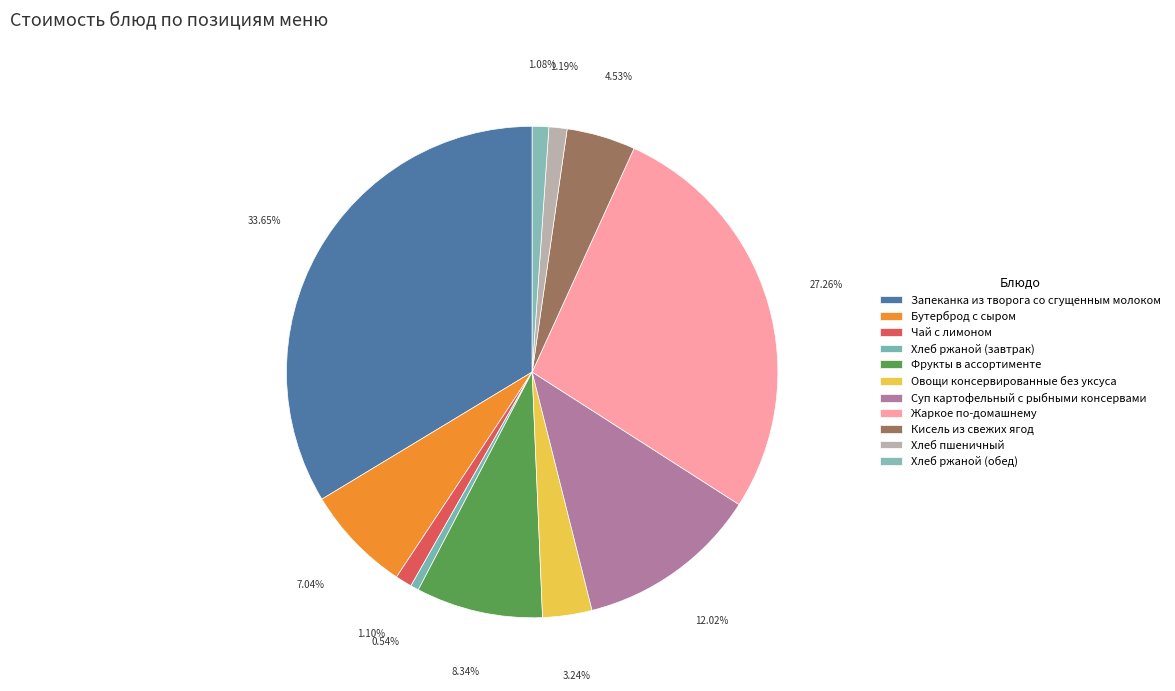

How many slices are in this pie chart?

11